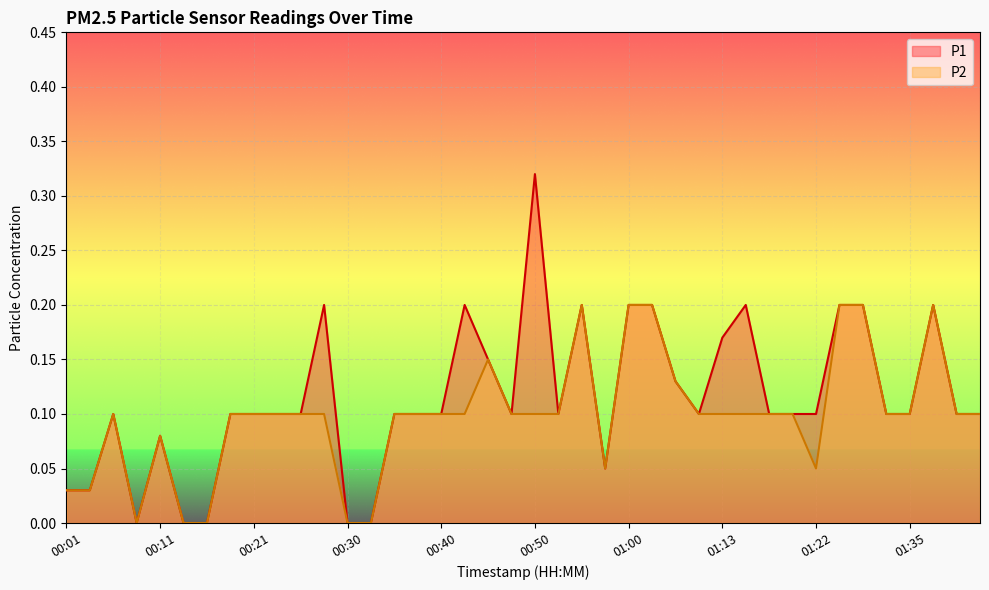

What is the value of the P1 point at the 17th from the left?

0.1